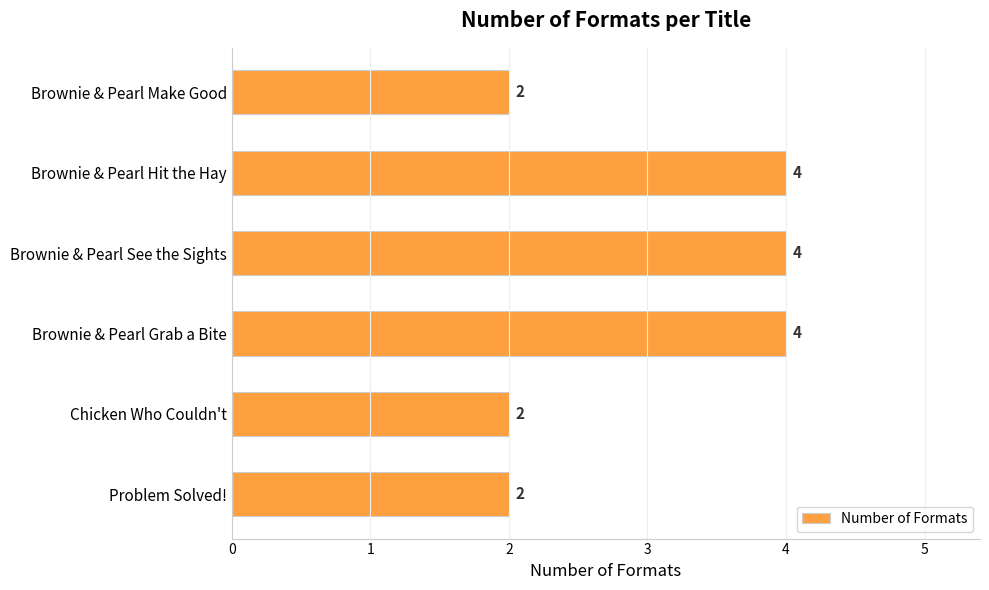

What is the change in value from Problem Solved! to Brownie & Pearl Hit the Hay?

+2